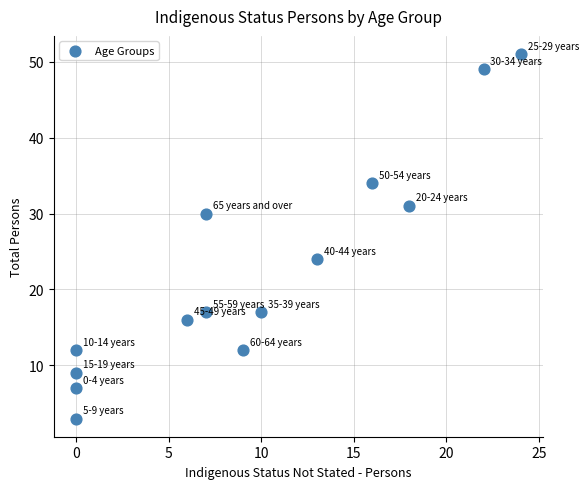

What is the range of Y values (max minus min)?

48